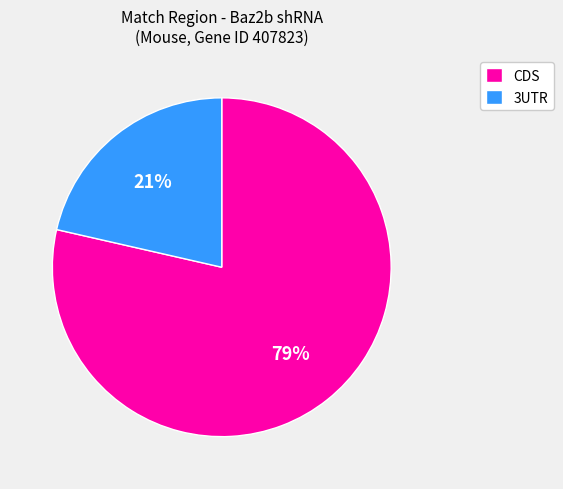

Combined, do 3UTR and CDS account for over 50%?

Yes